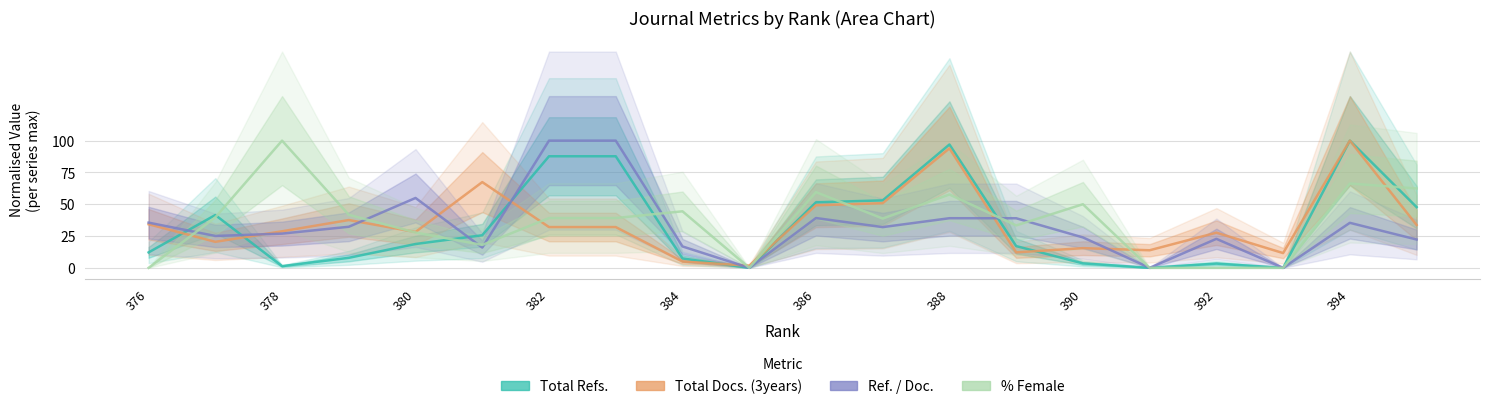

How many intersections are there between pct_Female and Total Docs. (3years)?

9